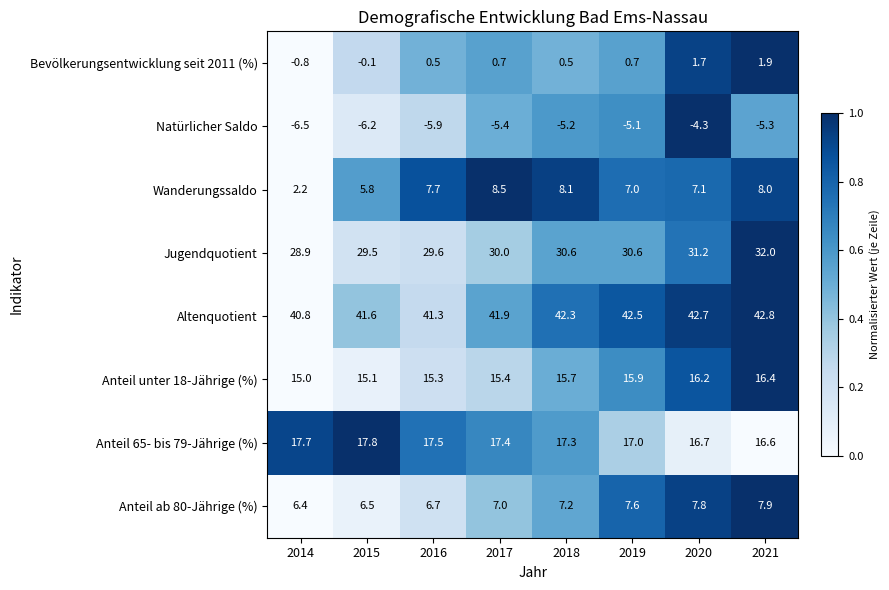

The Bevölkerungsentwicklung seit 2011 (%) series shows 2.4 at 2020. True or false?

False